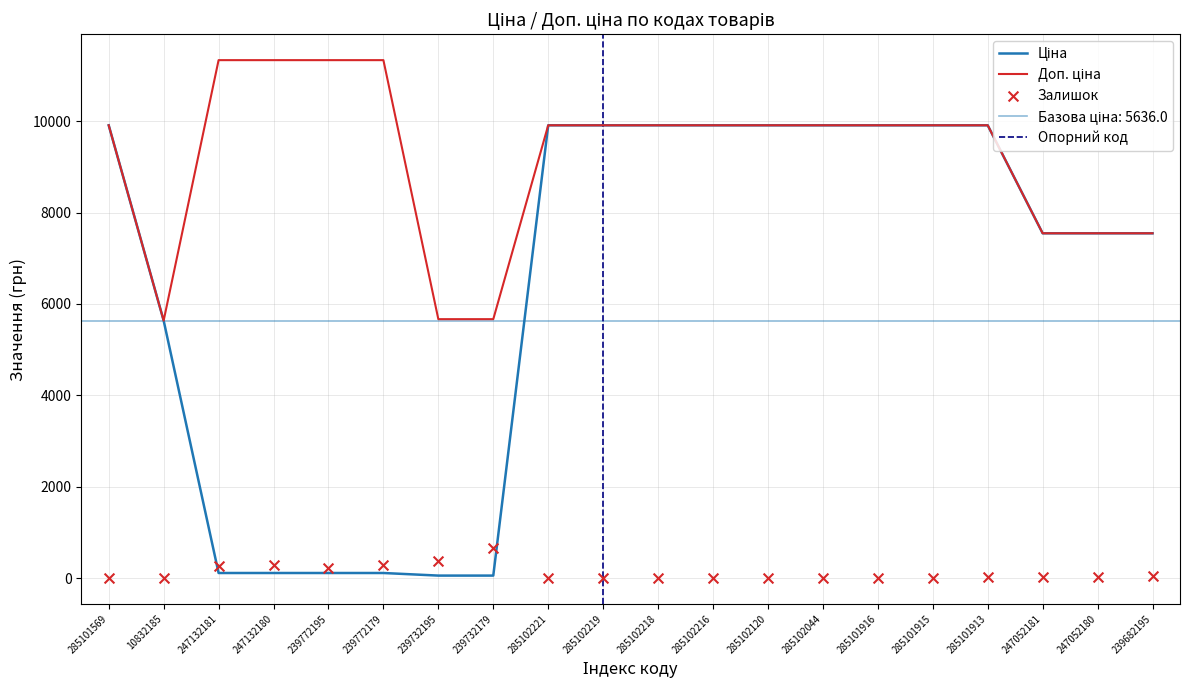

Which series has the widest spread of Y values?

Ціна